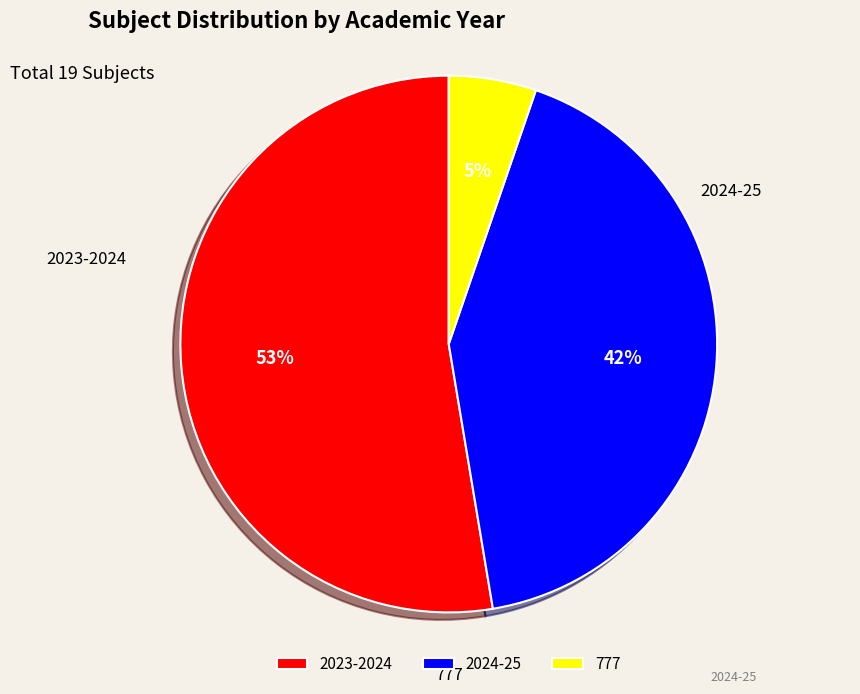

Which has a higher value, 2024-25 or 777?

2024-25